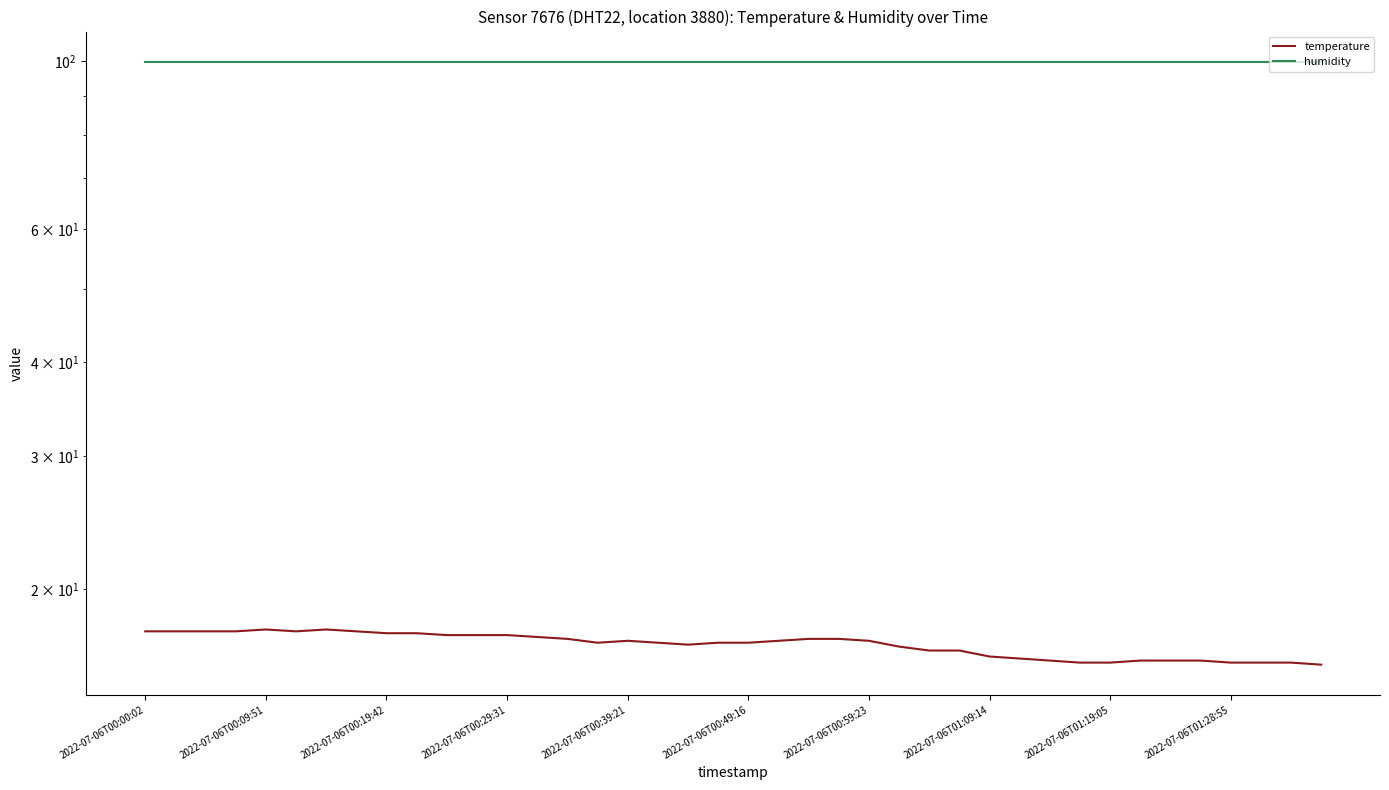

Rank the series by their average value, from lowest to highest.

temperature, humidity